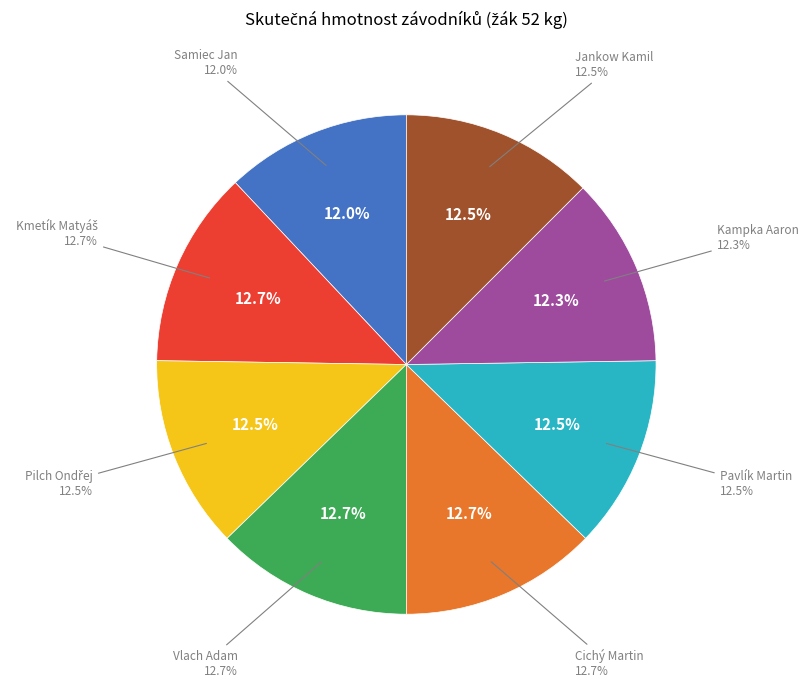

Is it true that Kampka Aaron is 12% of the pie?

True